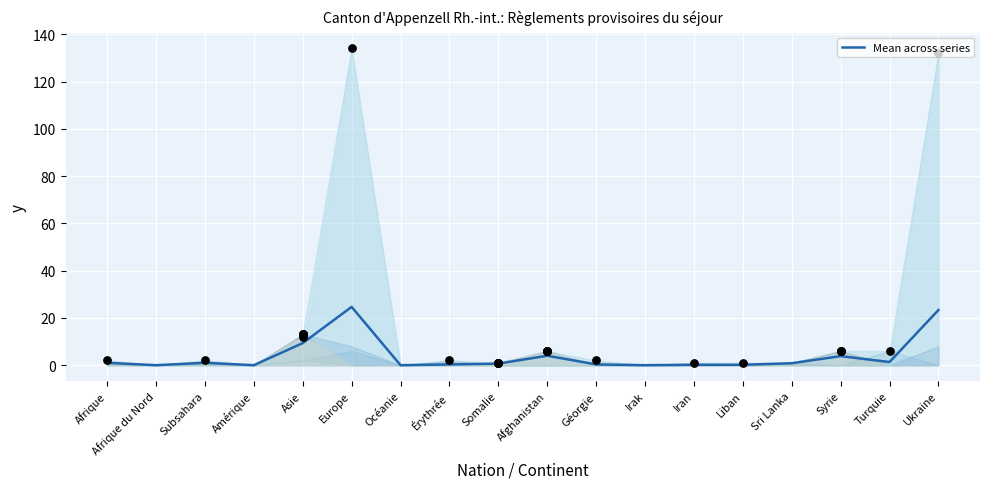

What is the change in value from Liban to Turquie?

+1.2